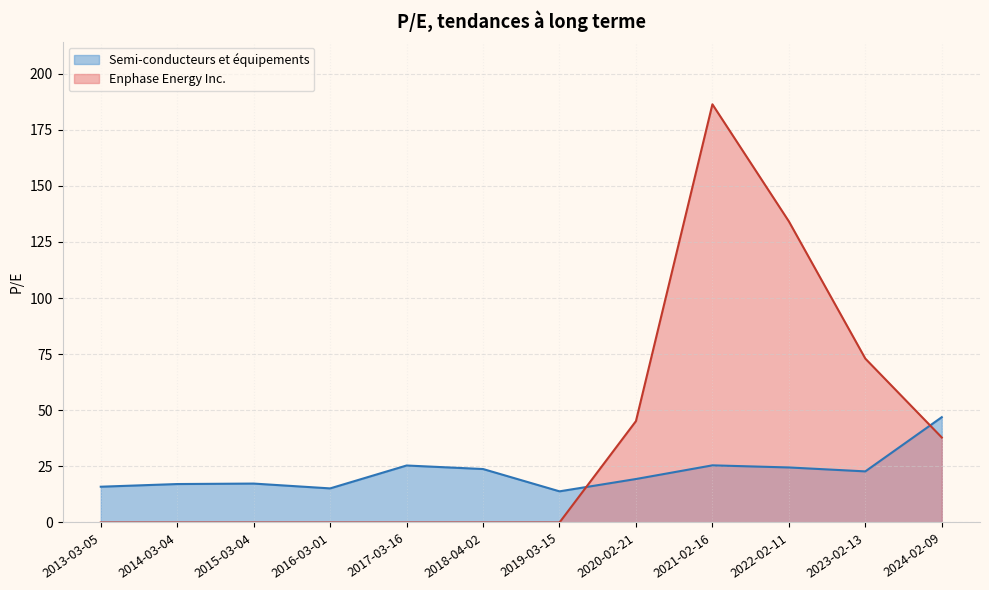

At which category does Enphase Energy Inc. reach its first local peak?

2021-02-16